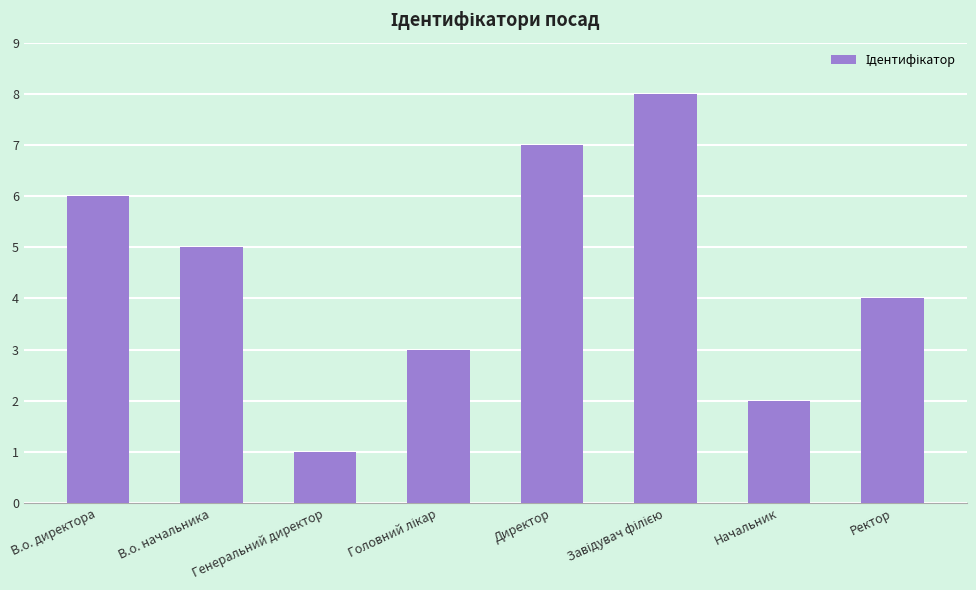

Are the bars grouped side by side (vs. stacked)?

No